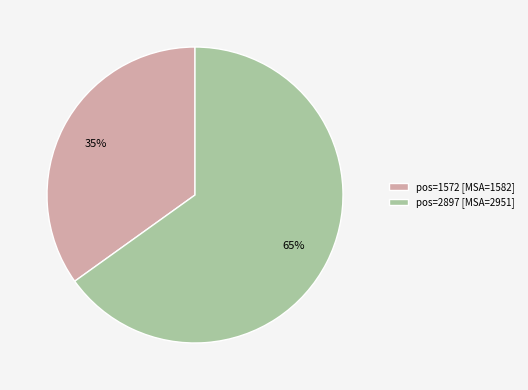

To the nearest percent, what is the difference between the largest and smallest slice percentages?

30%